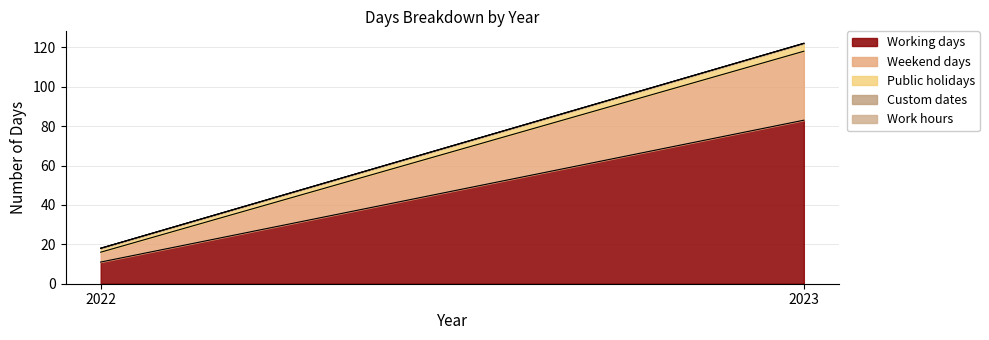

Which series changed the most between 2022 and 2023?

Working days